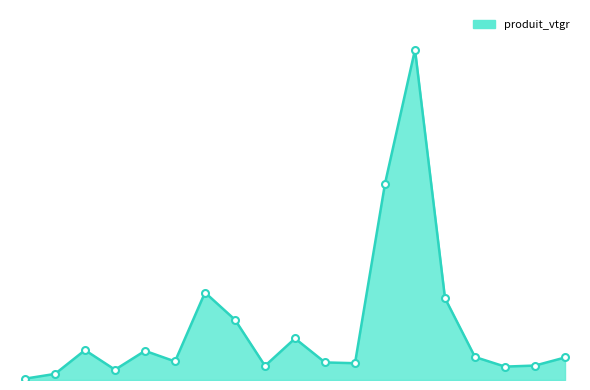

Does the chart have visible grid lines?

No